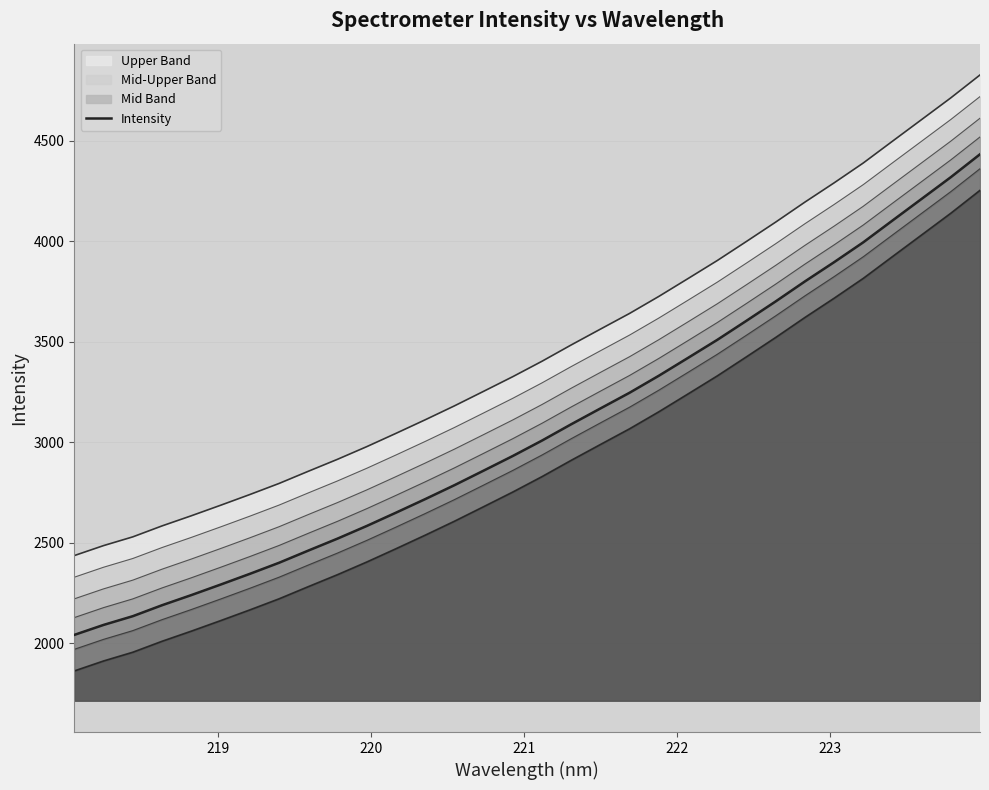

What is the greatest value displayed?

4431.8